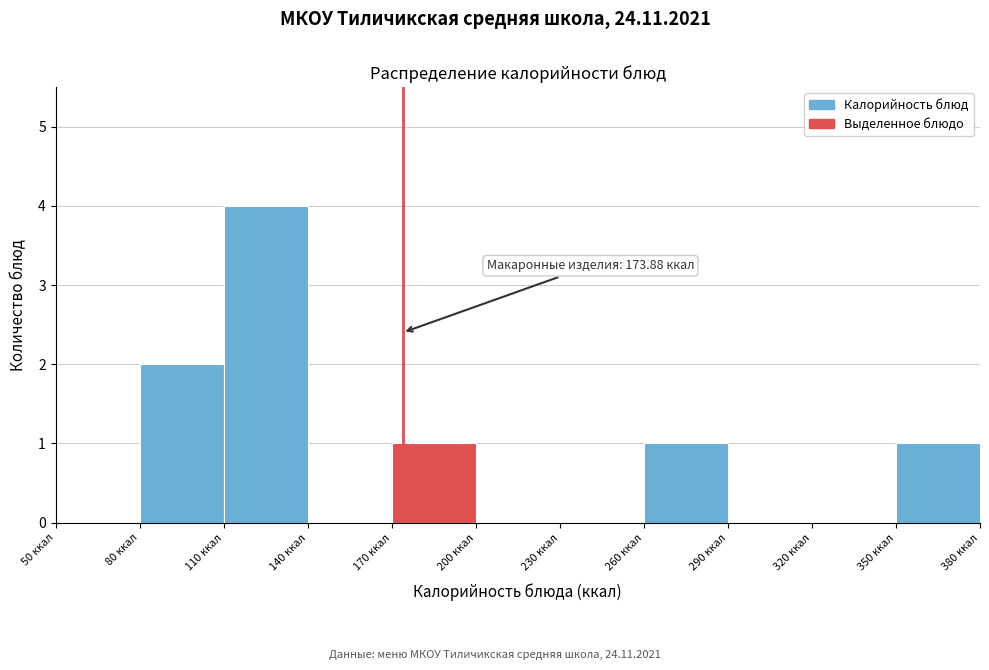

Which range on the x-axis has the tallest bar?

110 to 140